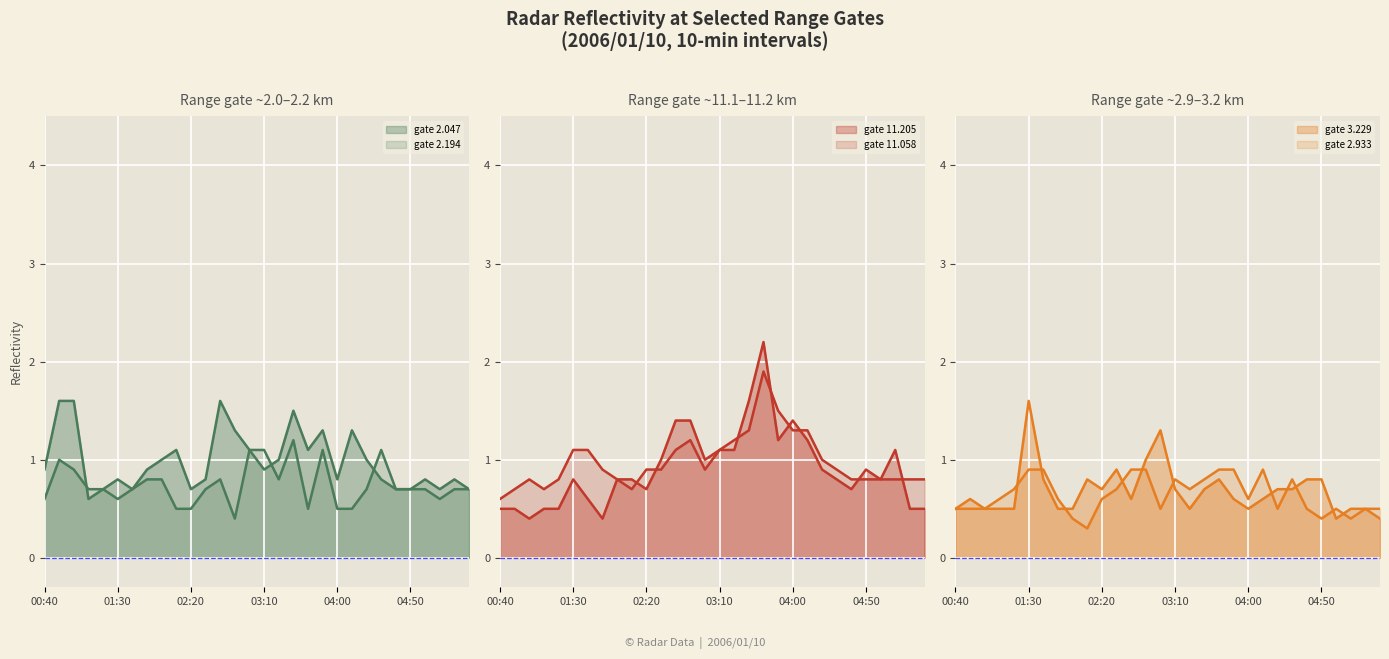

What is the label of the 5th point from the right?

04:50